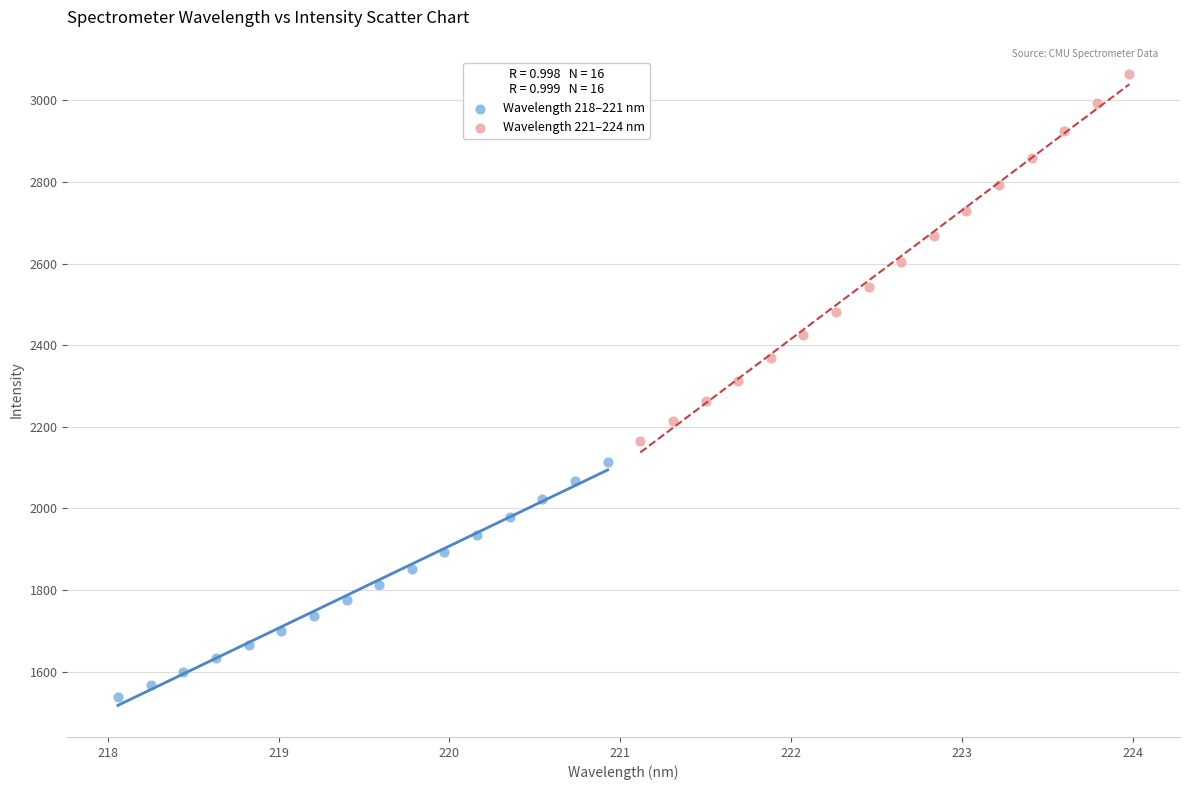

Which series reaches the minimum Y coordinate?

Wavelength 218–221 nm